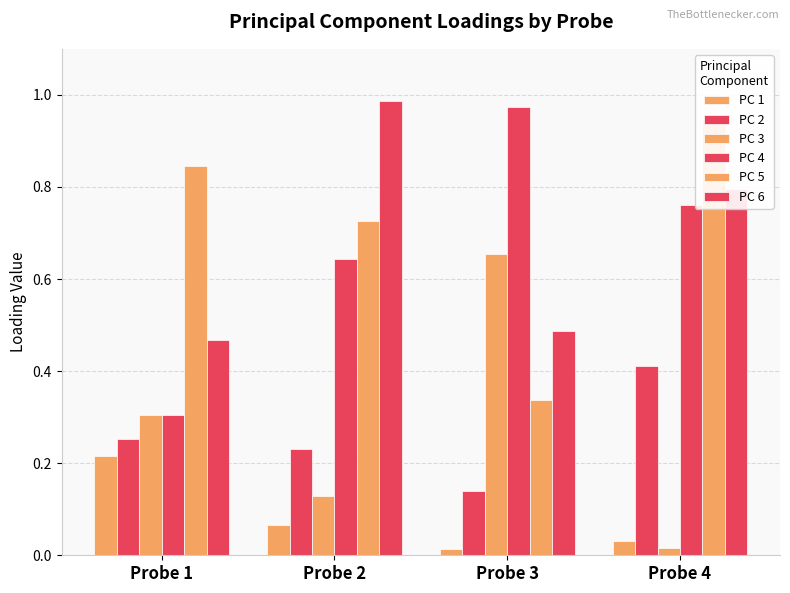

At Probe 3, list the series in order from largest to smallest.

PC 4, PC 3, PC 6, PC 5, PC 2, PC 1